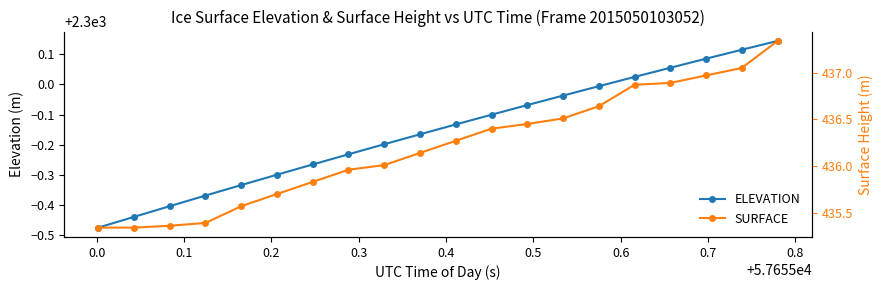

What is the difference between the second highest and minimum values in the ELEVATION series?

0.6